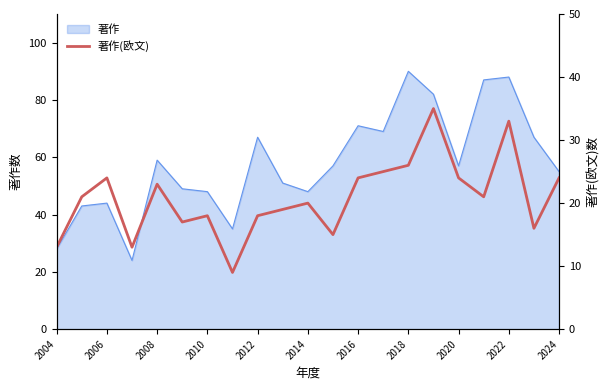

Reading left to right, transcribe all the data shown in this chart.

13	21	24	13	23	17	18	9	18	19	20	15	24	25	26	35	24	21	33	16	24